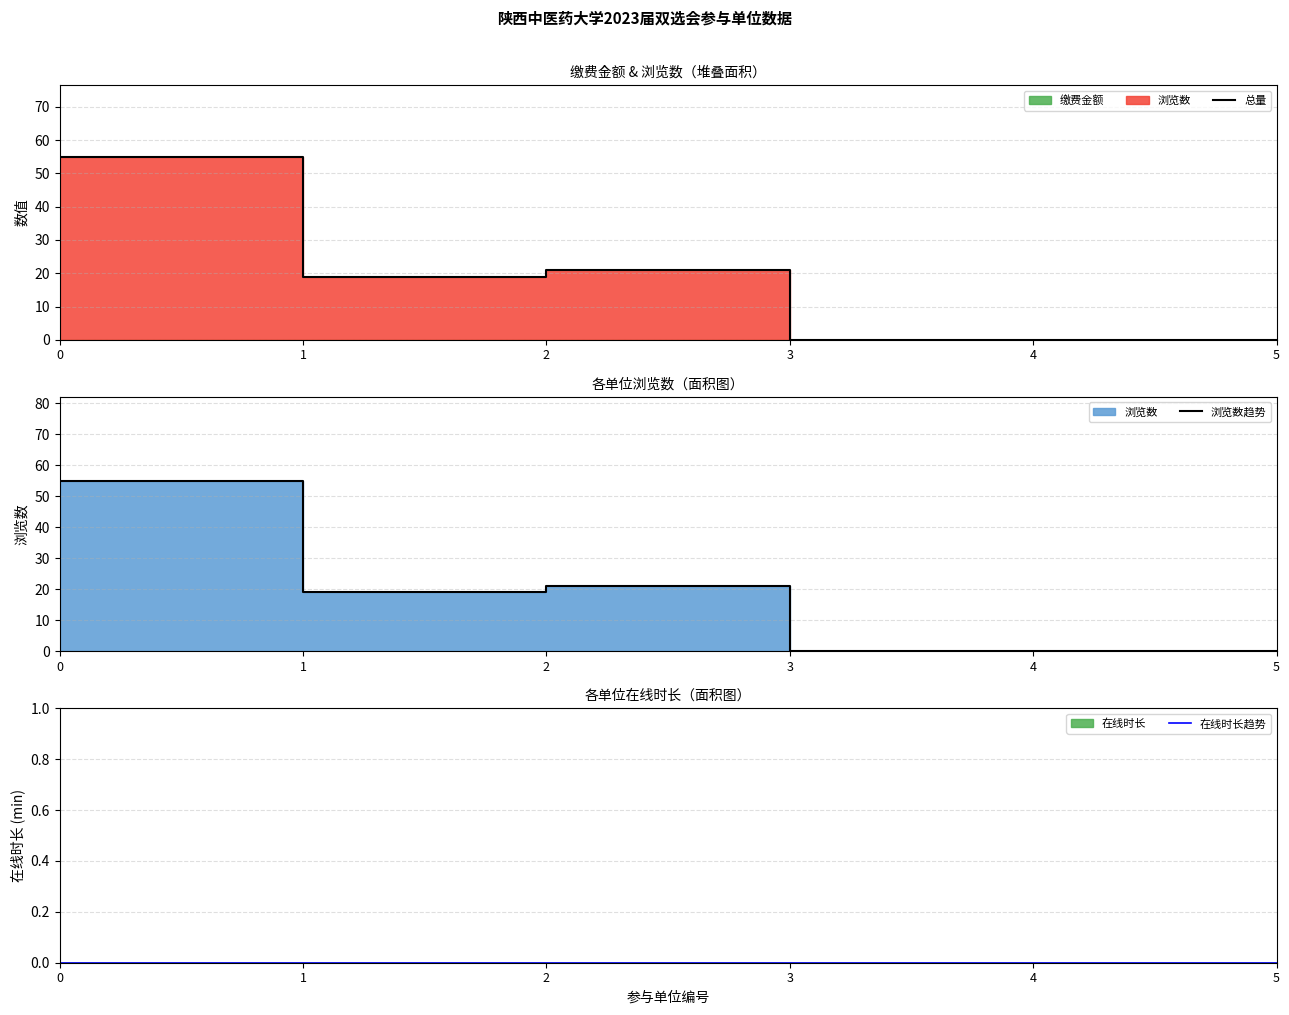

Which series has the largest total across all categories?

总量